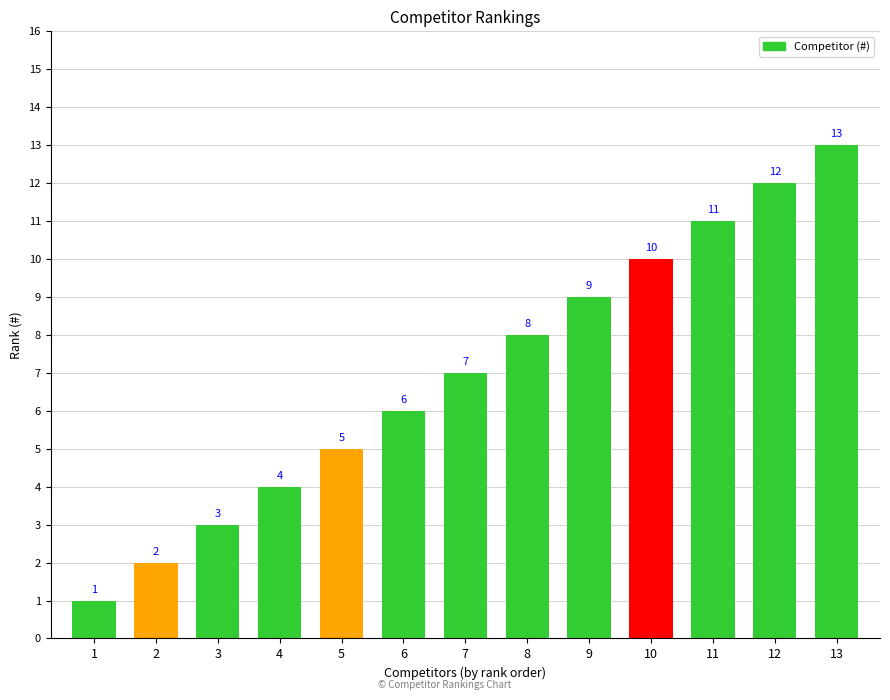

What is the ratio of the value at 1 to the value at 2?

0.5